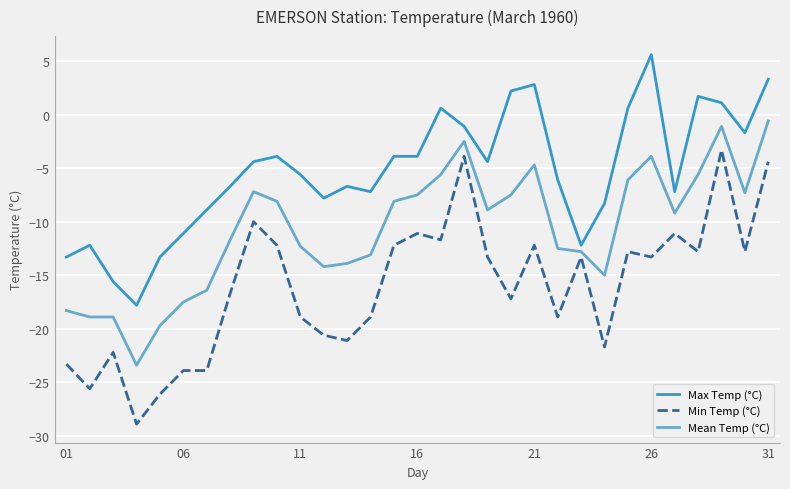

What are all the series names shown in the legend?

Max Temp (°C), Min Temp (°C), Mean Temp (°C)